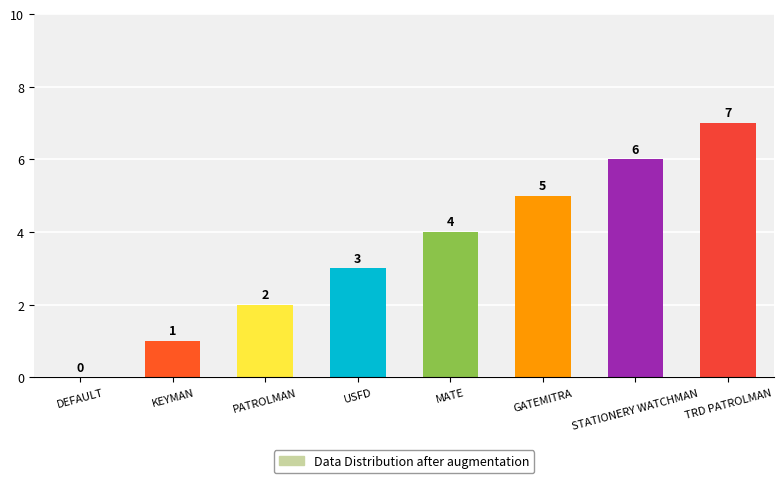

Reading right to left, what are all the values shown in this chart?

TRD PATROLMAN=7	STATIONERY WATCHMAN=6	GATEMITRA=5	MATE=4	USFD=3	PATROLMAN=2	KEYMAN=1	DEFAULT=0